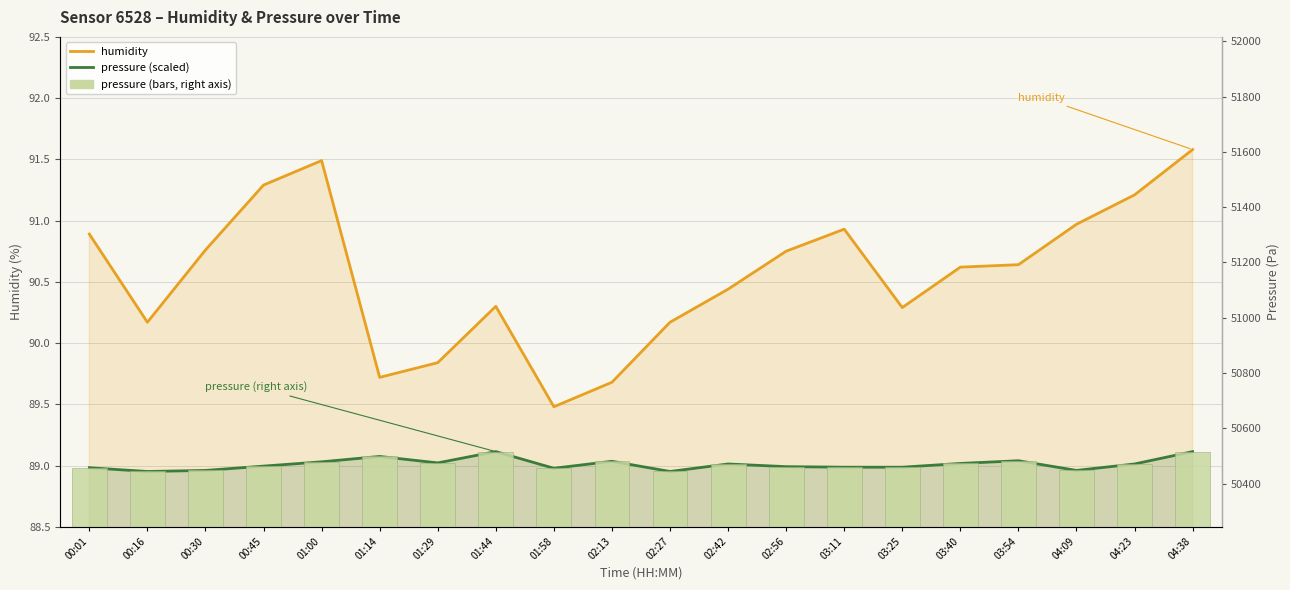

Reading left to right, list all the values displayed in this chart.

humidity: 90.9	90.2	90.8	91.3	91.5	89.7	89.8	90.3	89.5	89.7	90.2	90.4	90.8	90.9	90.3	90.6	90.6	91.0	91.2	91.6
pressure (scaled): 89.0	89.0	89.0	89.0	89.0	89.1	89.0	89.1	89.0	89.0	89.0	89.0	89.0	89.0	89.0	89.0	89.0	89.0	89.0	89.1
pressure: 50457.5	50443.9	50447.8	50463.3	50478.9	50498.3	50475.0	50515.8	50455.6	50480.8	50443.9	50471.1	50461.4	50459.4	50459.4	50473.0	50482.8	50447.8	50471.1	50515.8